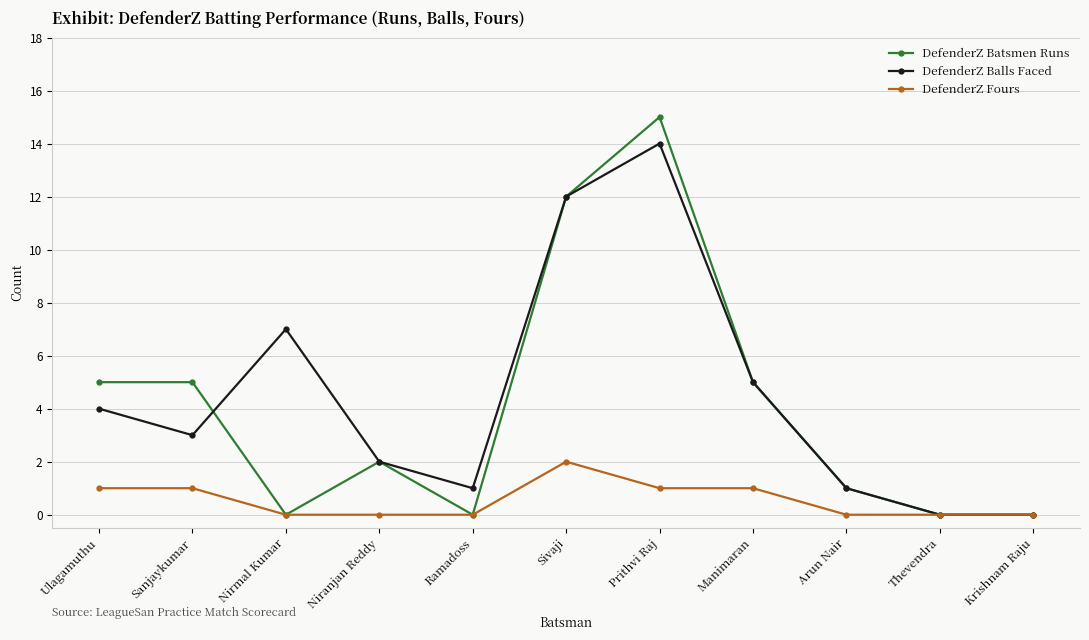

Is the value of DefenderZ Balls Faced at Niranjan Reddy greater than the value of DefenderZ Fours at Manimaran?

Yes